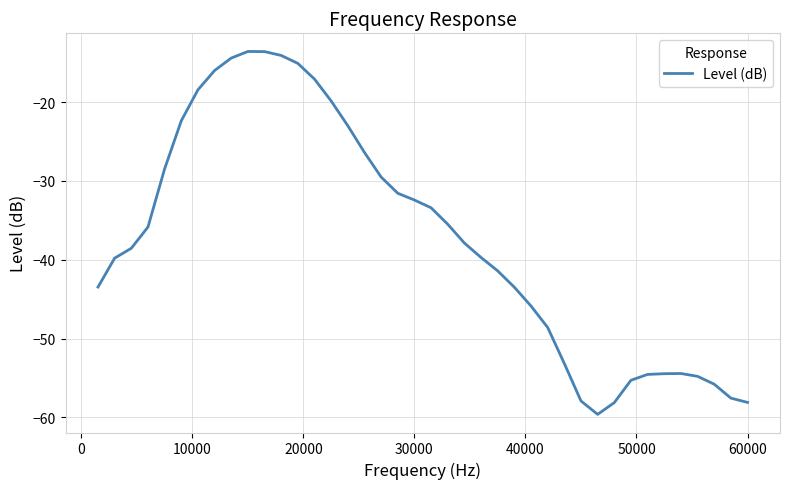

What is the maximum value shown in the chart?

-13.6